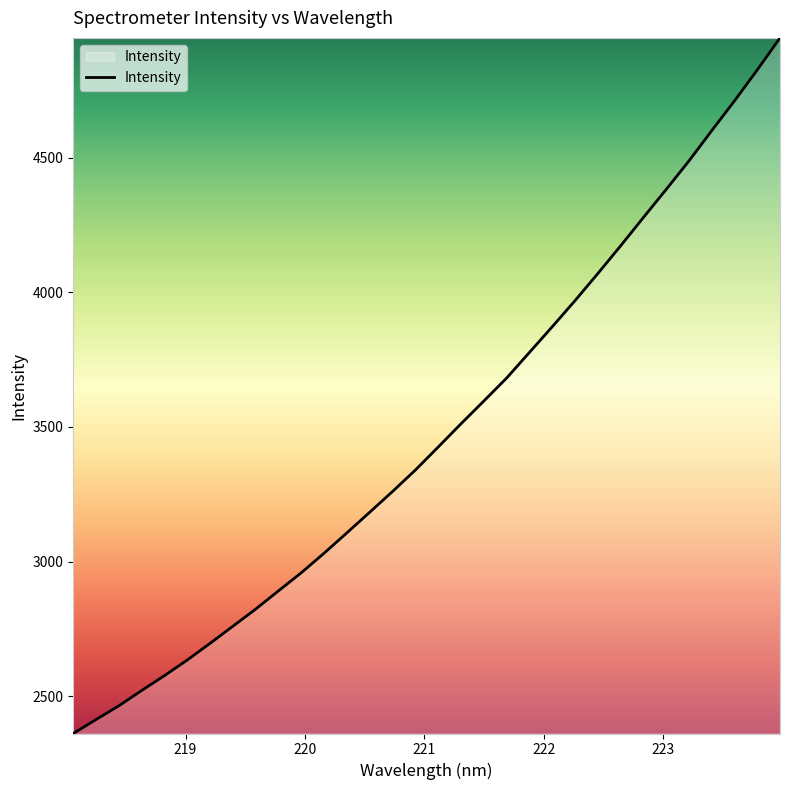

What is the average value?

3479.3